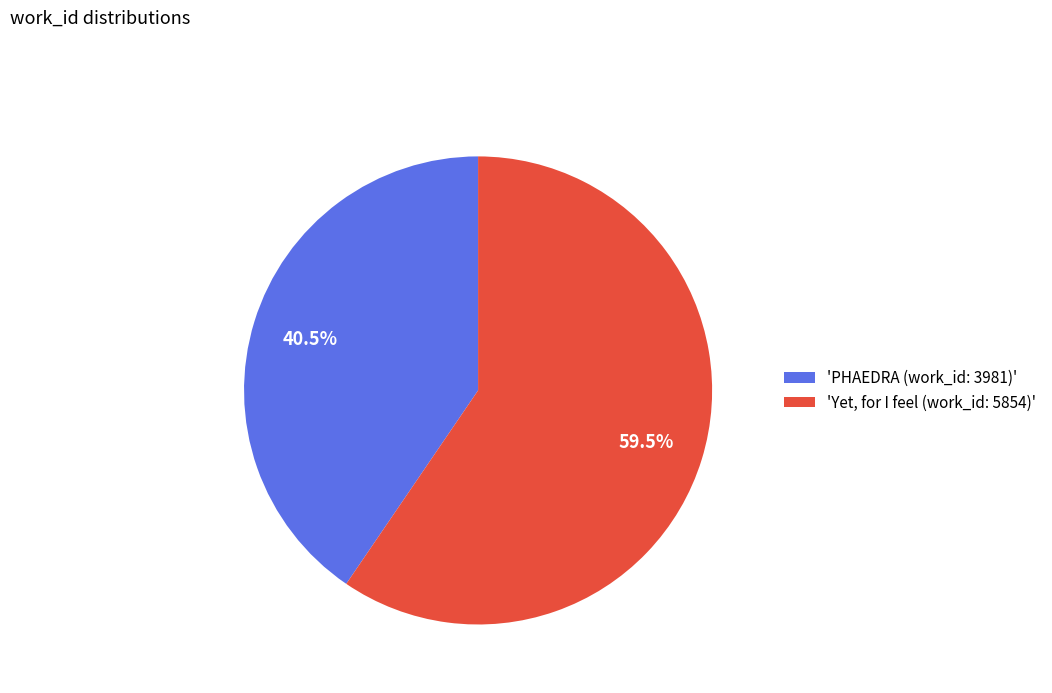

Is 'PHAEDRA (work_id: 3981)' the majority of the pie?

No